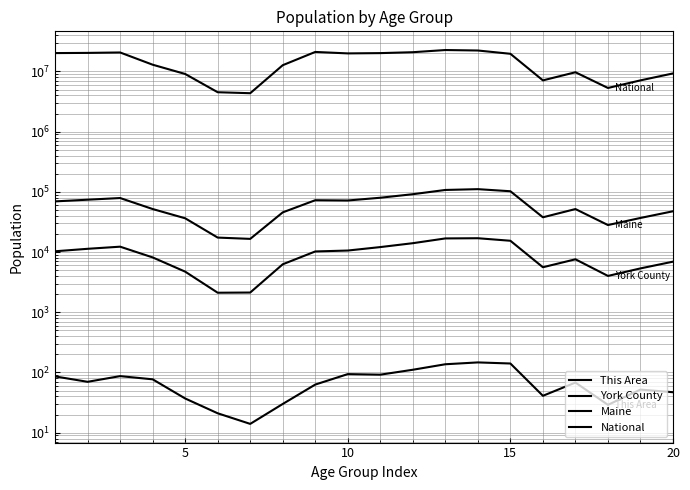

List the series in order of their peak value, lowest first.

This Area, York County, Maine, National